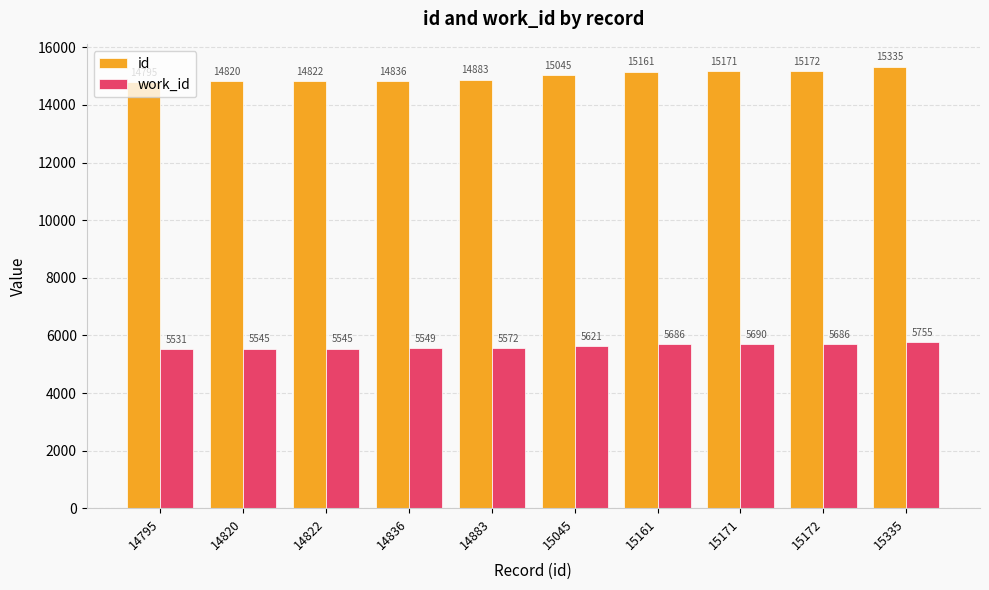

What is the spread (max minus min) of values at 14883?

9311